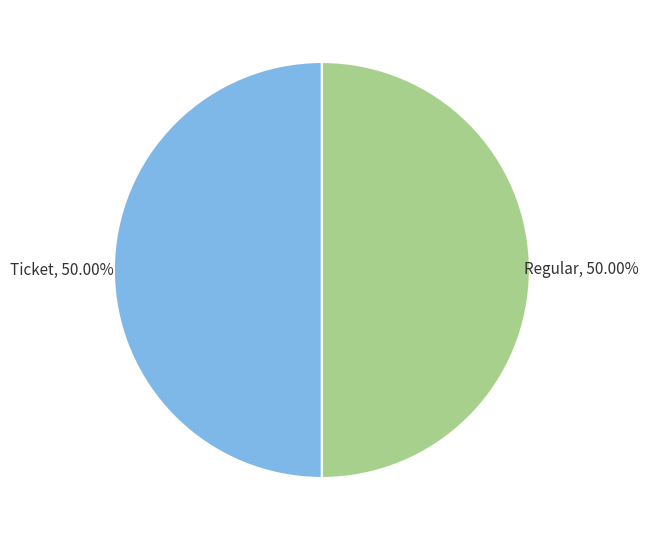

How many segments does this pie chart have?

2